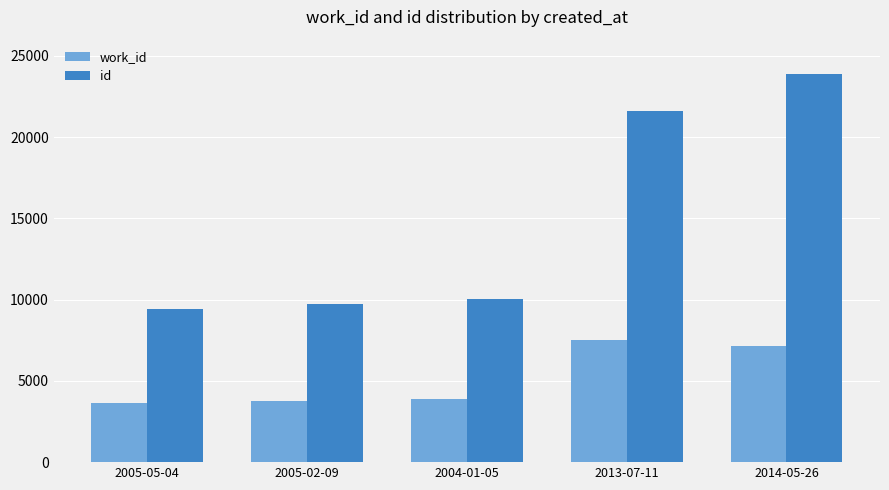

What is the average value of the id series?

14939